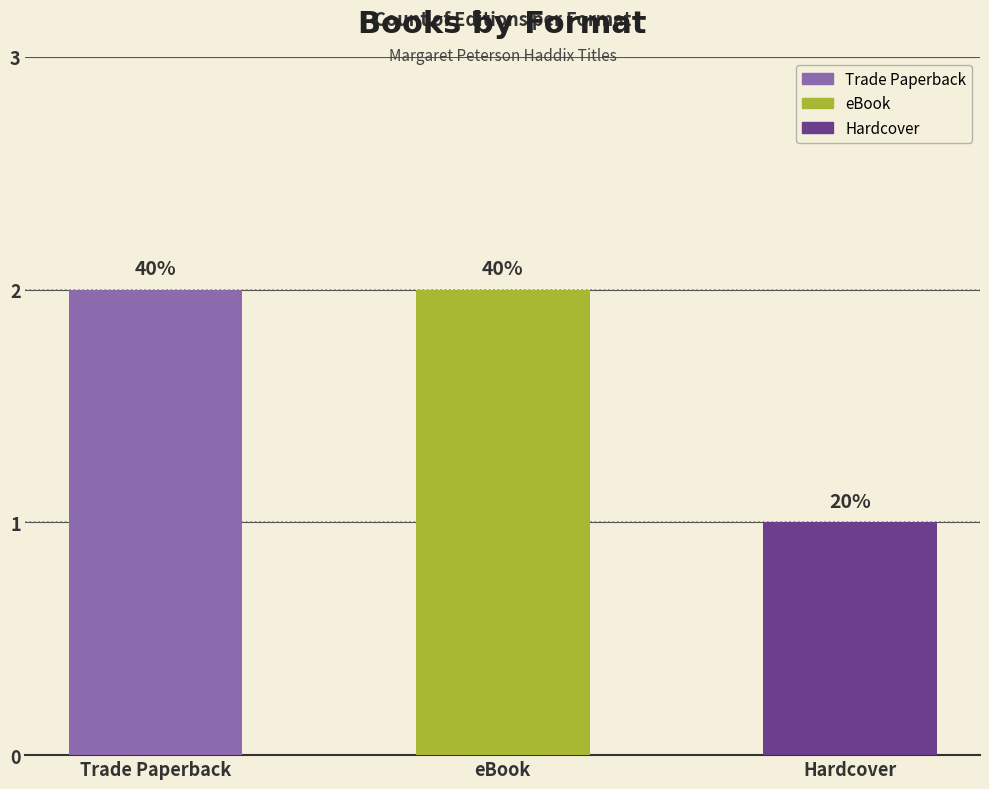

What is the greatest value displayed?

2